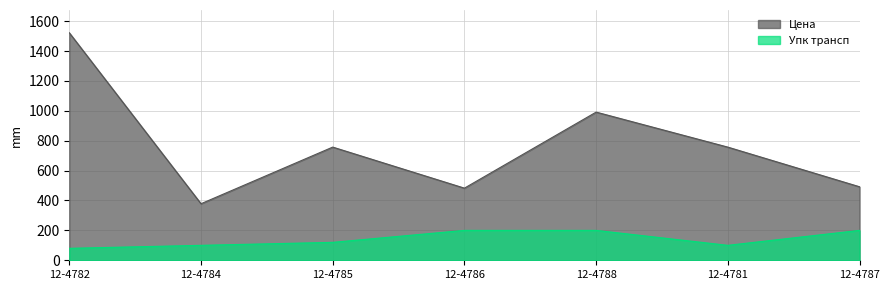

Reading left to right, what are all the values shown in this chart?

Цена: 12-4782=1522.4	12-4784=378.4	12-4785=757.4	12-4786=482.7	12-4788=991.5	12-4781=757.1	12-4787=491.9
Упк трансп: 12-4782=80.0	12-4784=100.0	12-4785=120.0	12-4786=200.0	12-4788=200.0	12-4781=100.0	12-4787=200.0